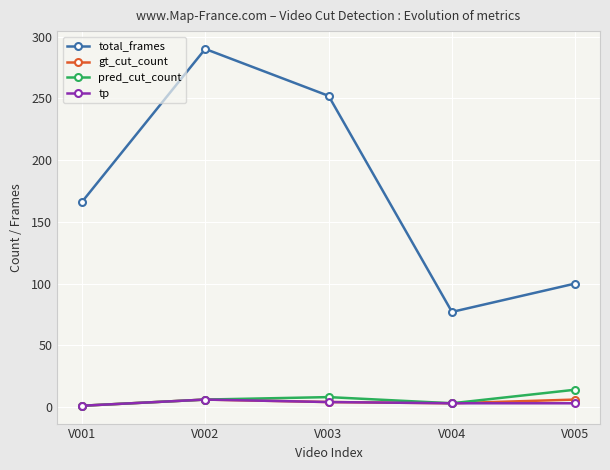

Rank the categories by total_frames value from lowest to highest.

V004, V005, V001, V003, V002